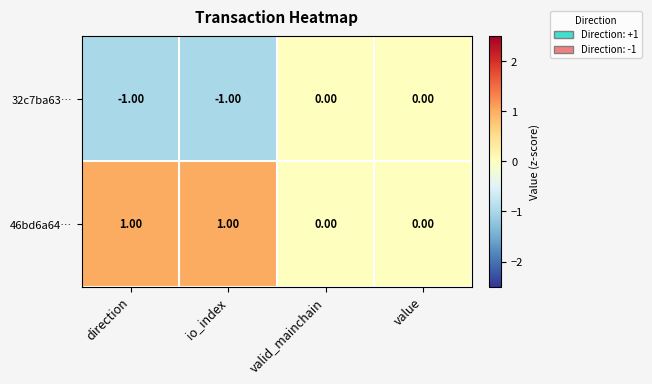

What is the maximum value shown in the chart?

1